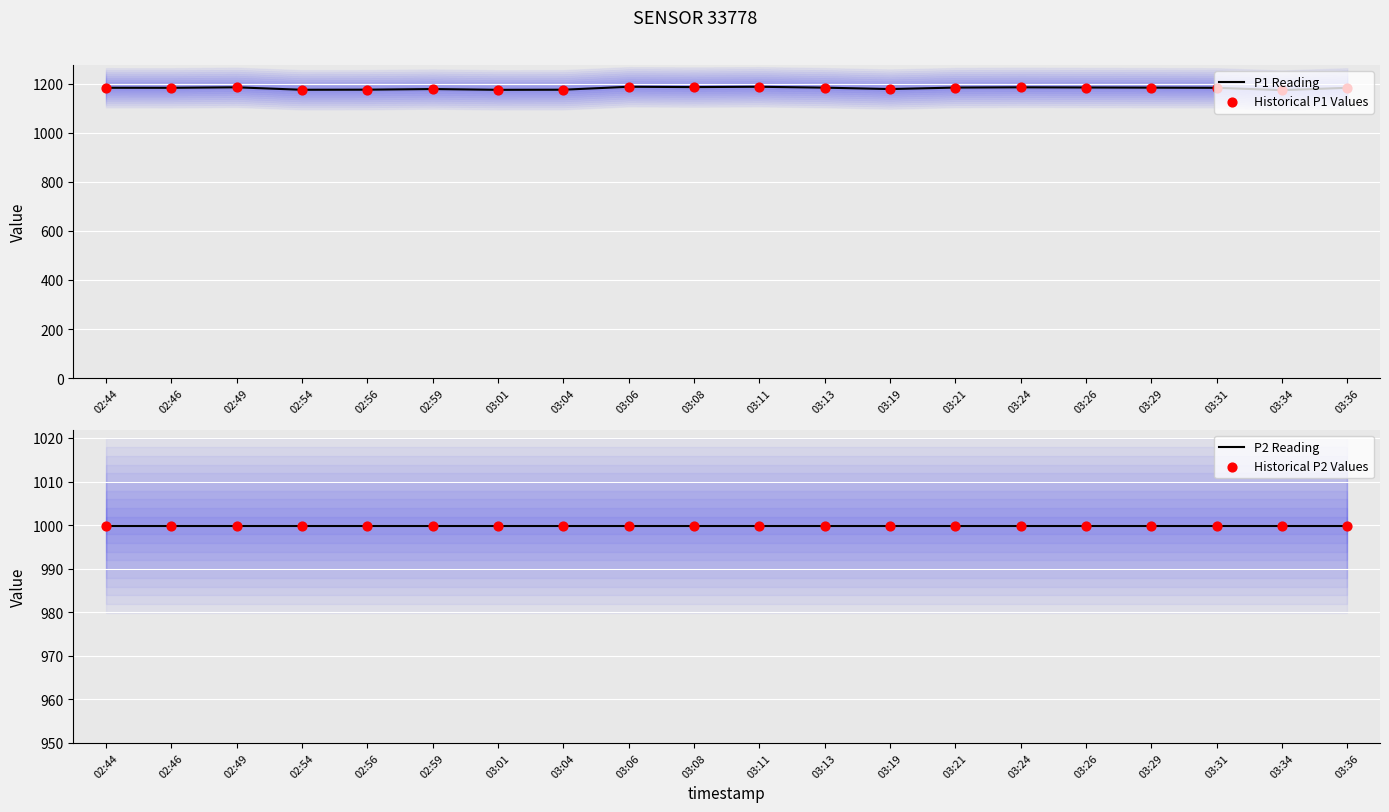

At which category is the sum across all series the highest?

03:06